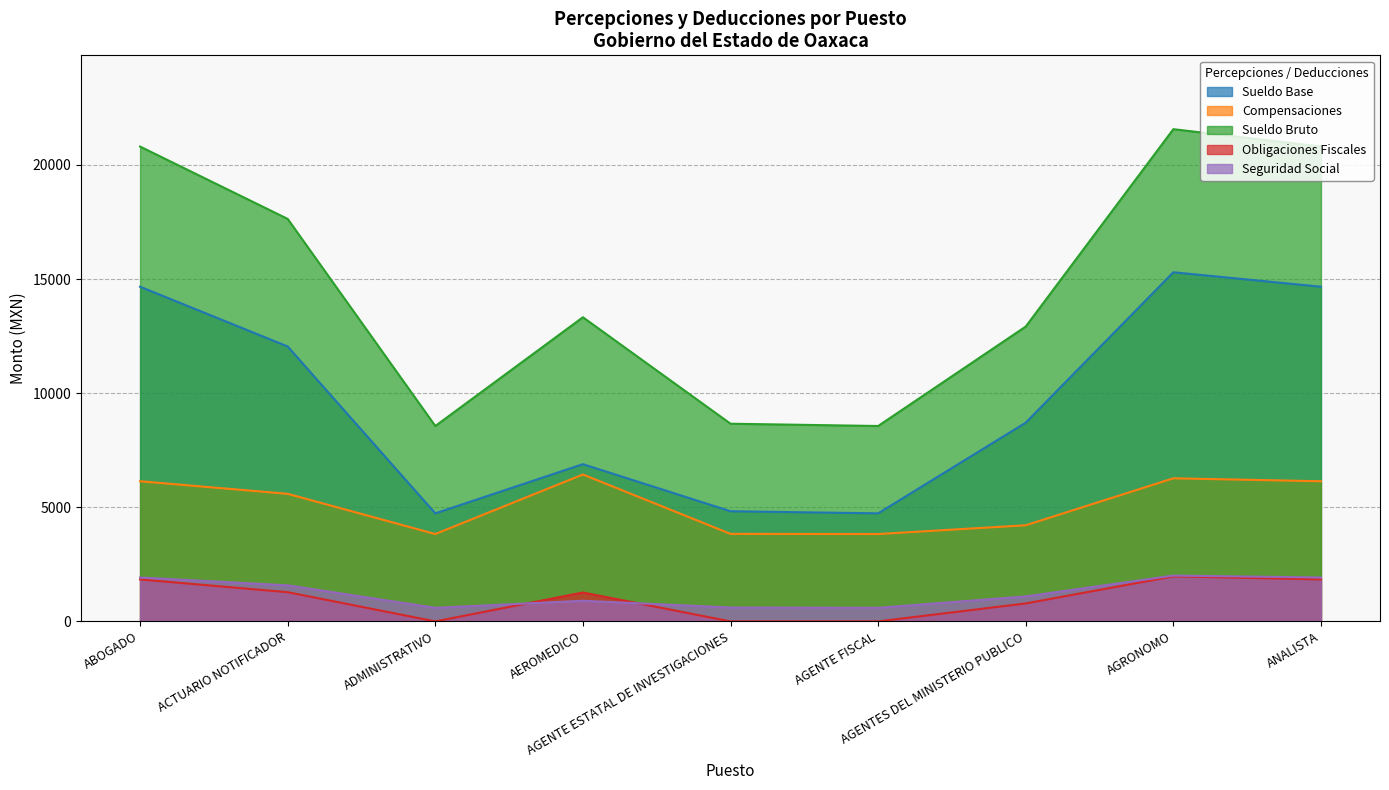

Which series has the largest range (max minus min)?

Sueldo Bruto